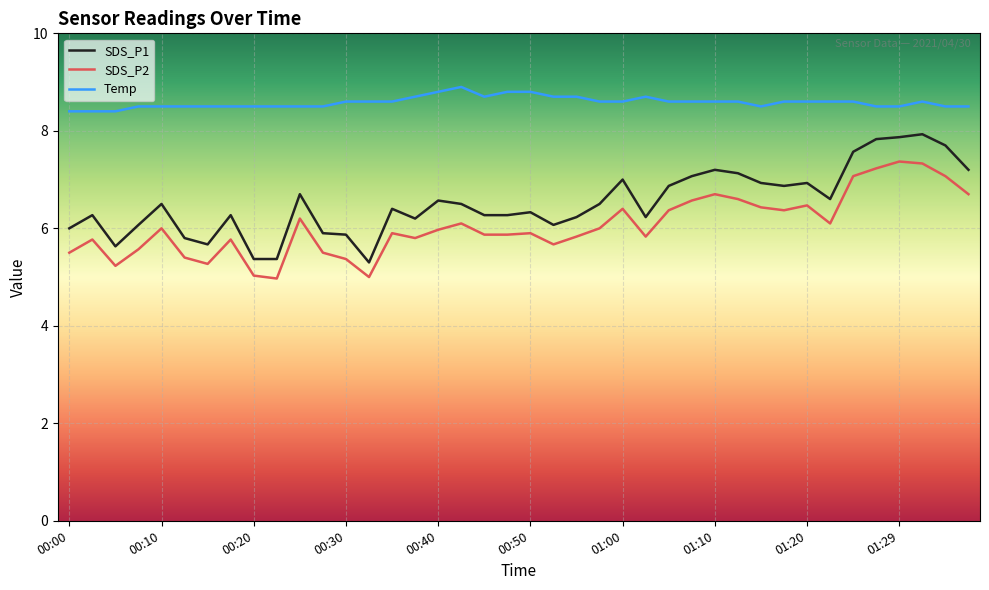

List the series in order of their peak value, highest first.

Temp, SDS_P1, SDS_P2